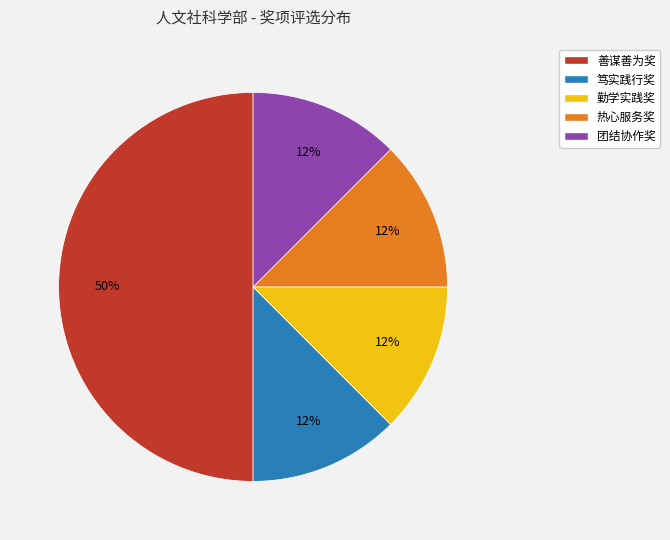

Count the number of slices in the pie.

5